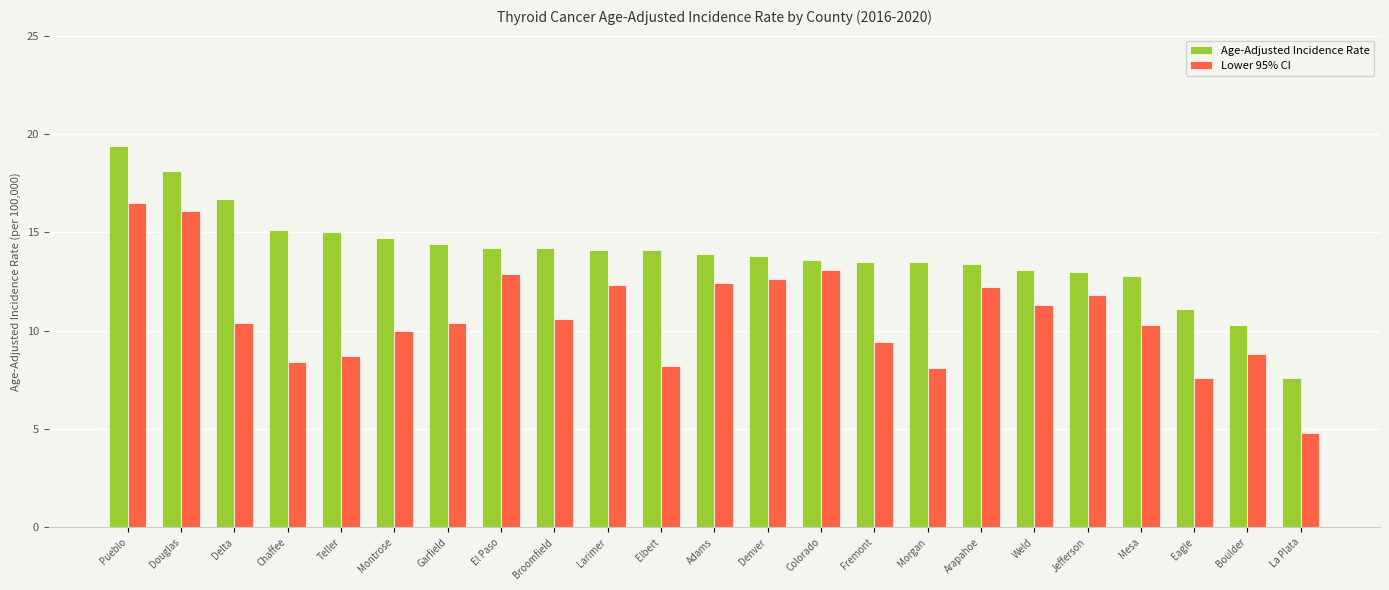

What is the difference between the highest and lowest values at Denver?

1.2